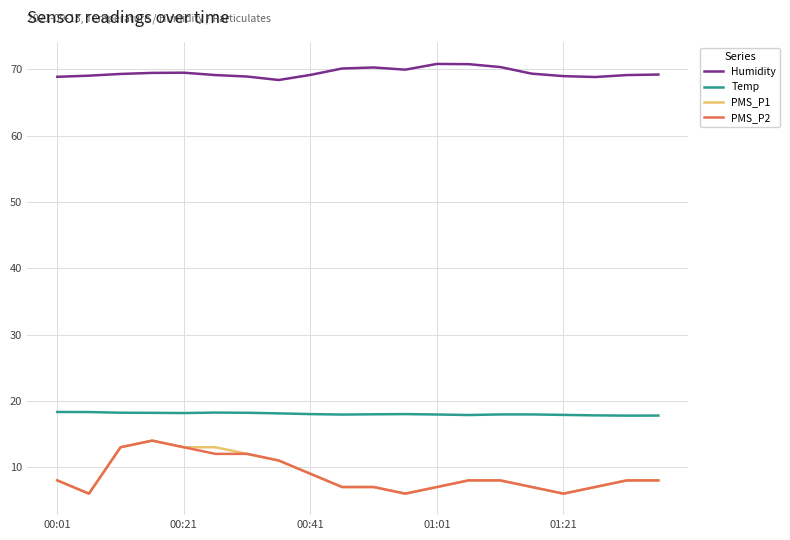

What is the maximum value shown in the chart?

70.8